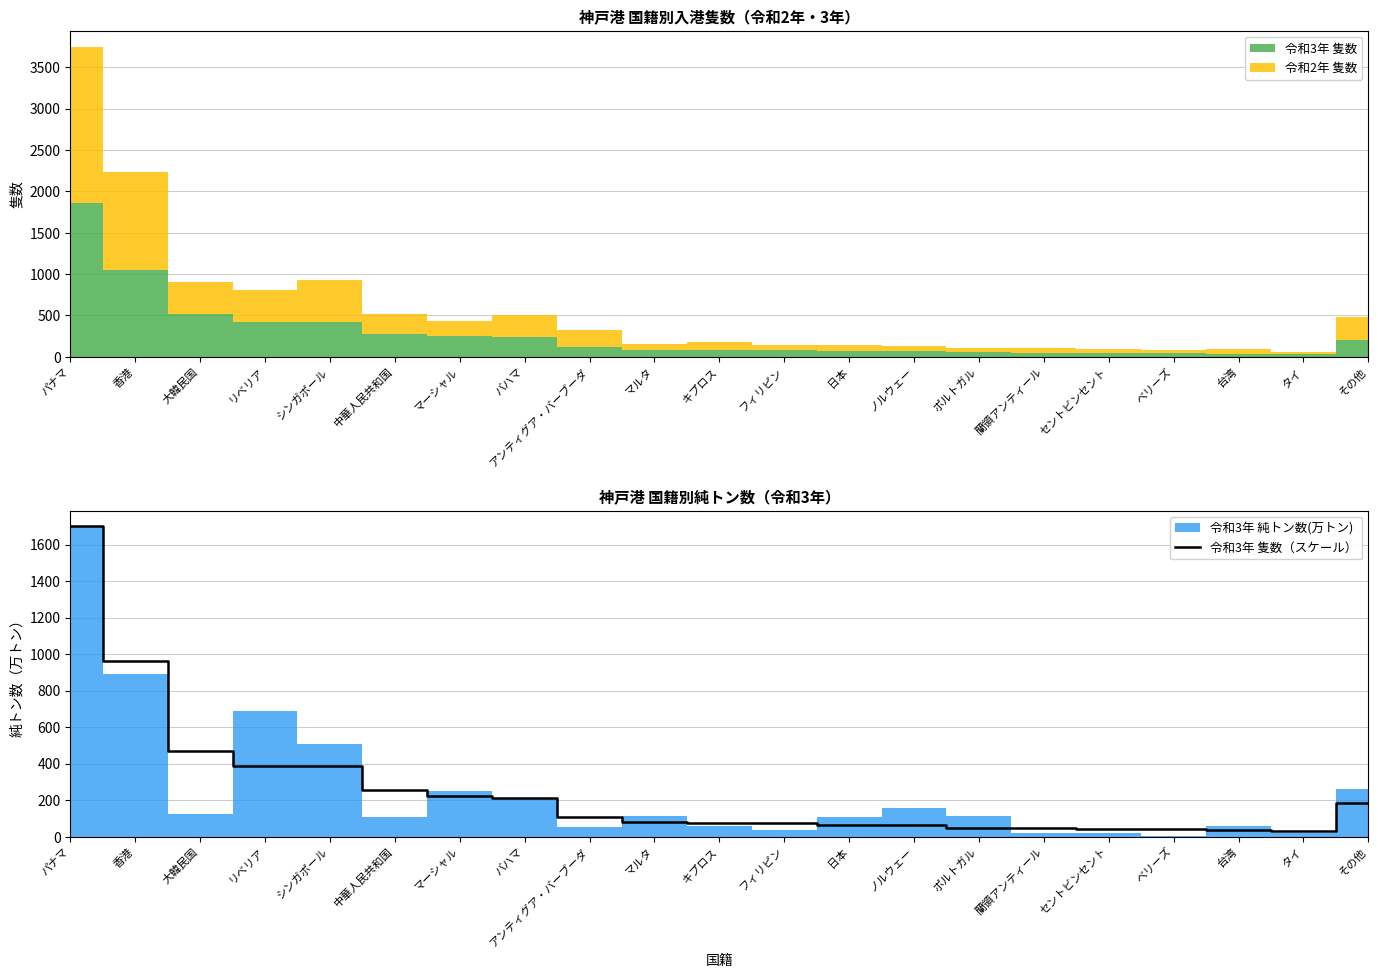

What is the maximum value shown in the chart?

1699.7